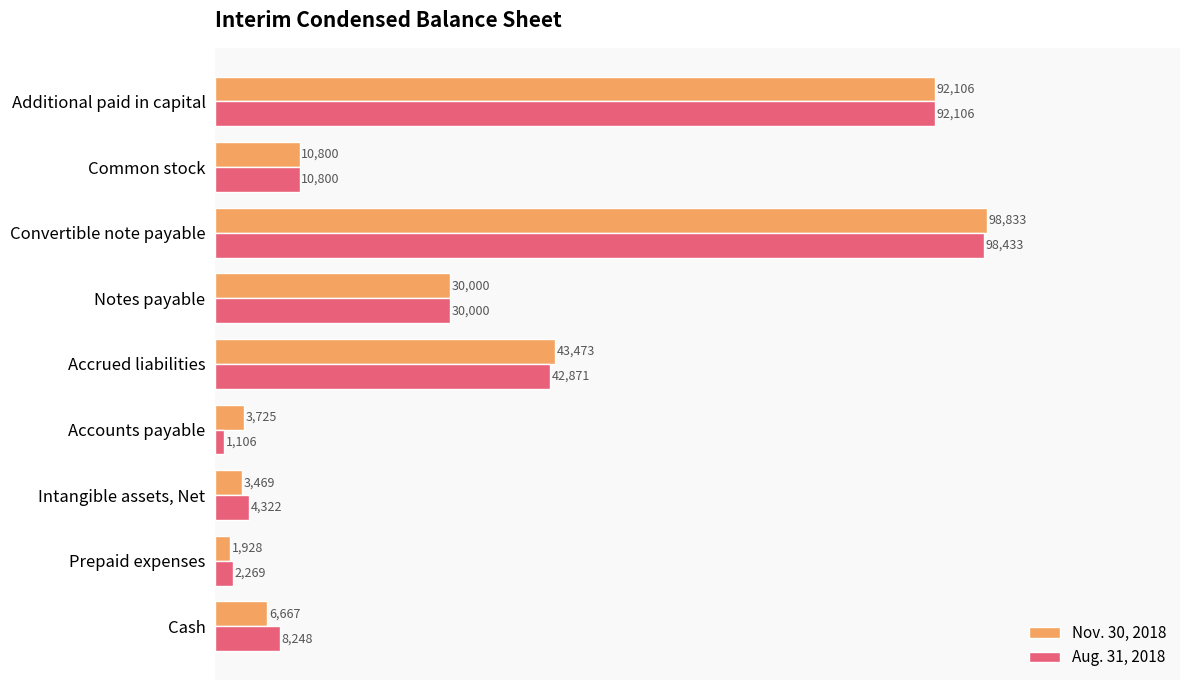

What is the difference between the Aug. 31, 2018 values at Common stock and Notes payable?

19200